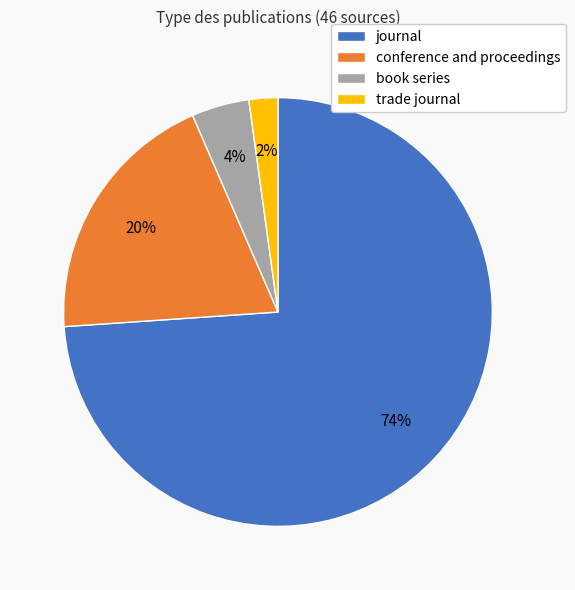

Between trade journal and book series, which is larger?

book series